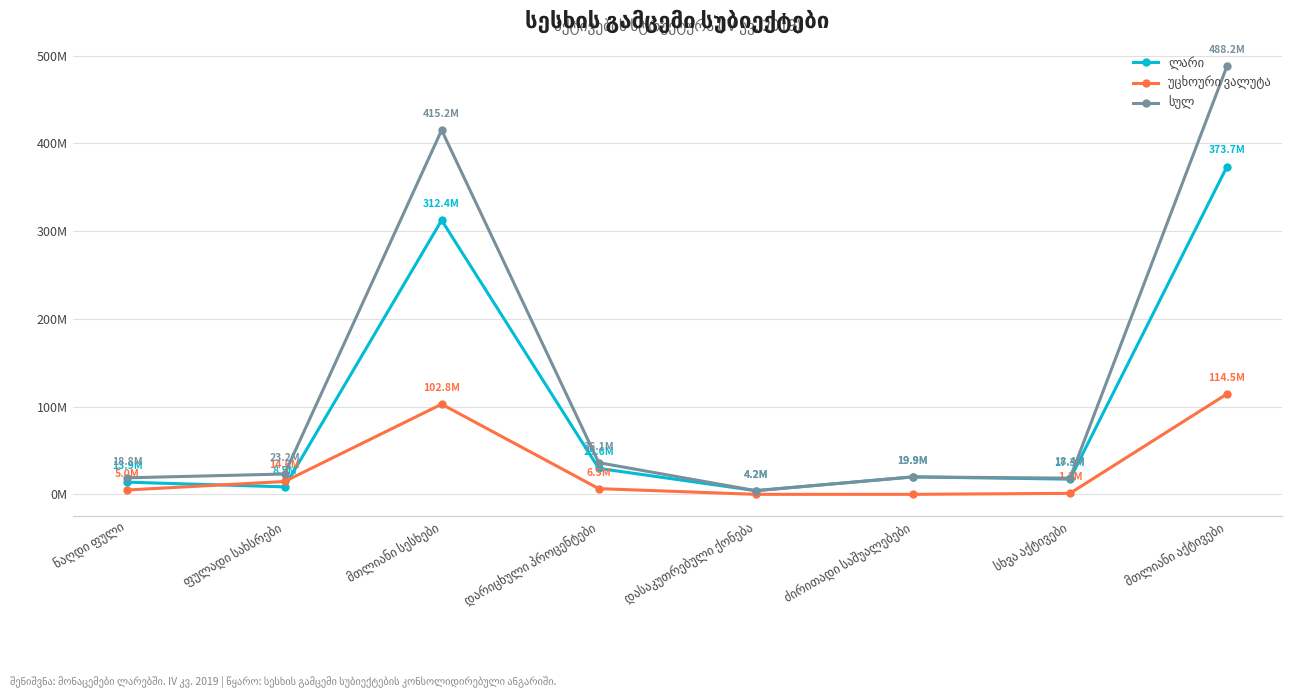

Is this an area chart (filled region under the line)?

No